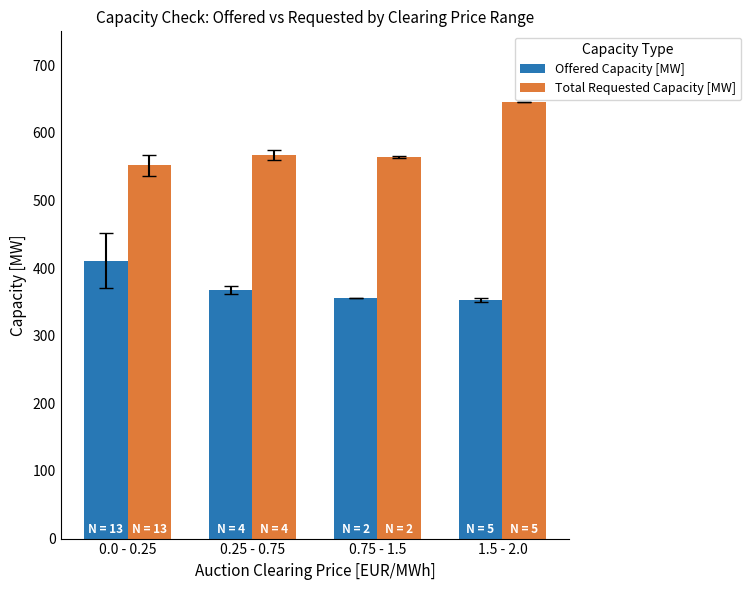

The value of Total Requested Capacity [MW] at 0.25 - 0.75 is 567.2. True or false?

True